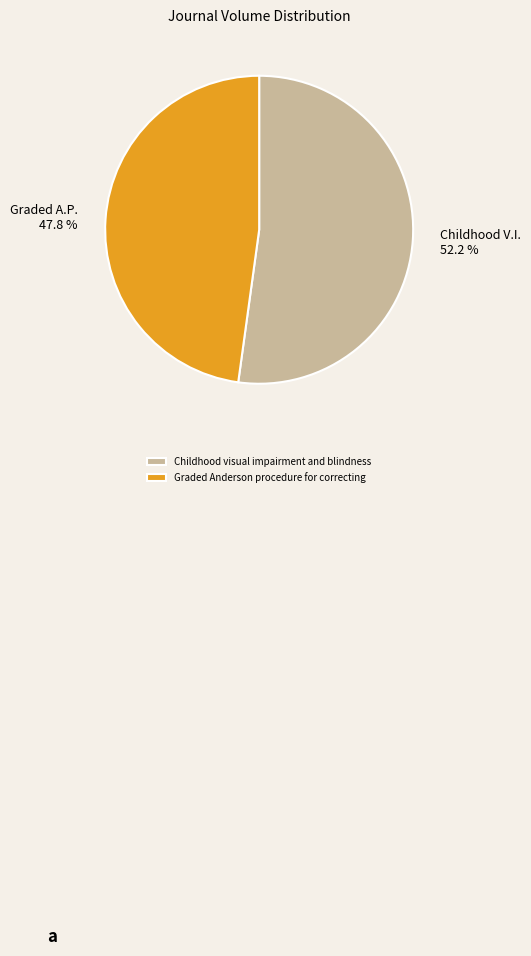

To the nearest percent, what is the difference between the largest and smallest slice percentages?

4%